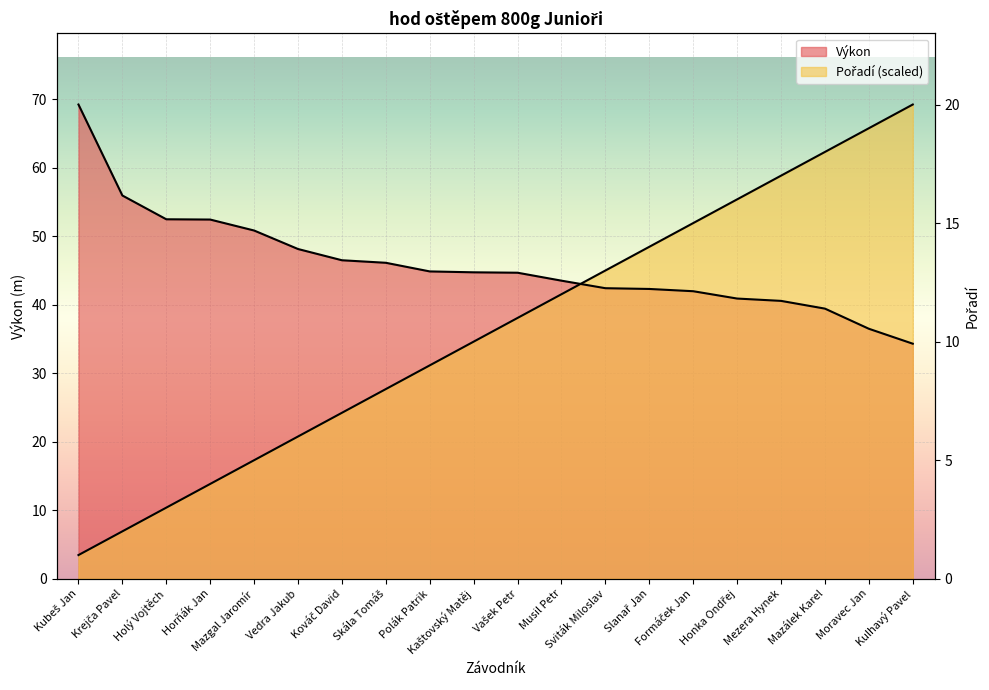

Rank the series at Vašek Petr from highest to lowest value.

Výkon, Pořadí